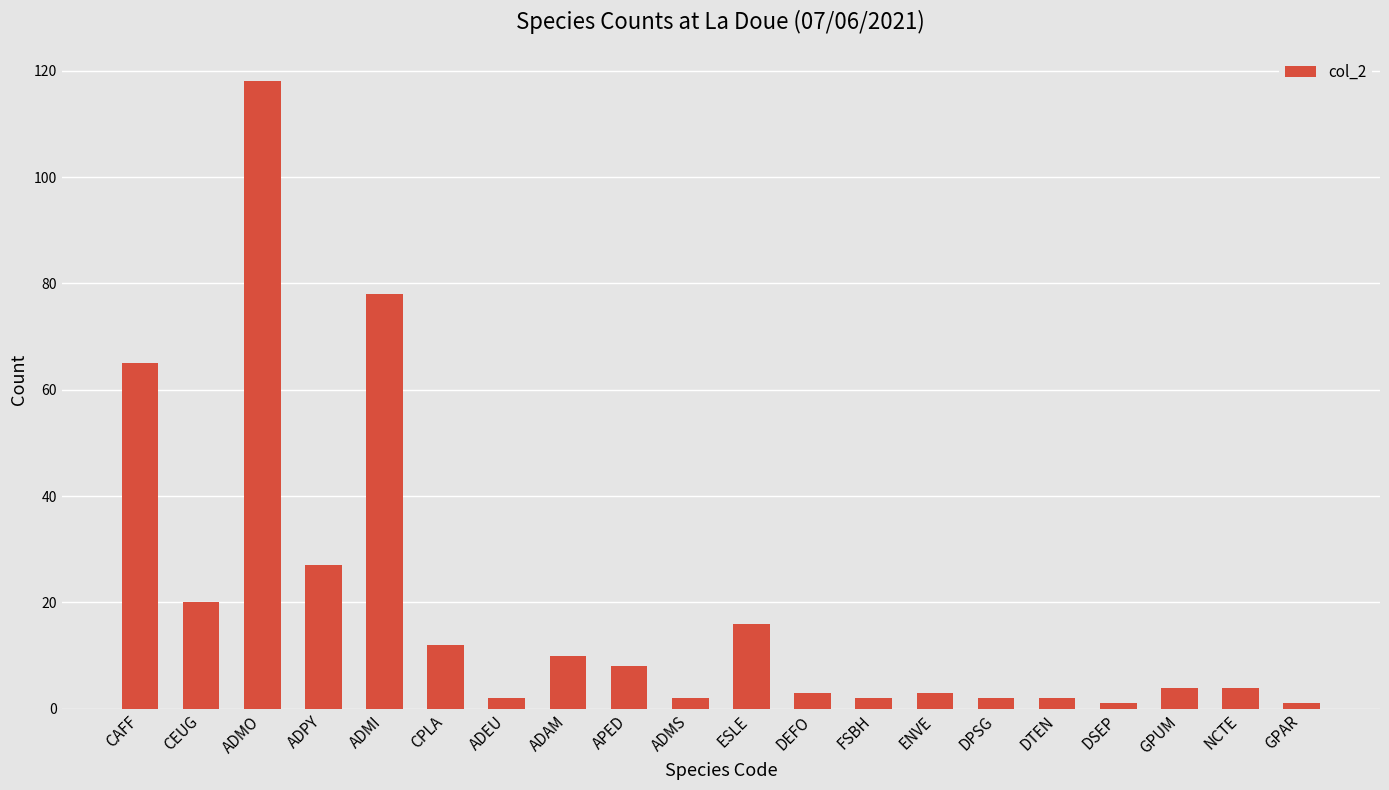

What is the value of the 18th bar from the left?

4